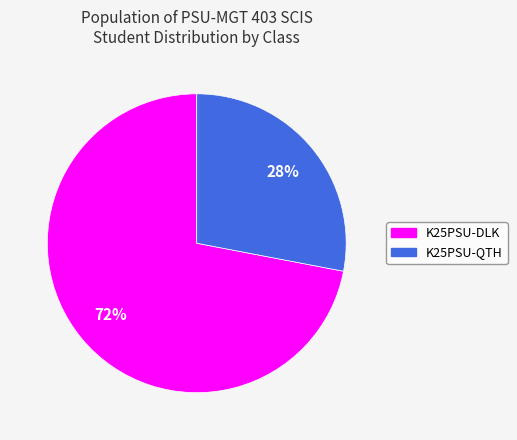

How many slices are in this pie chart?

2